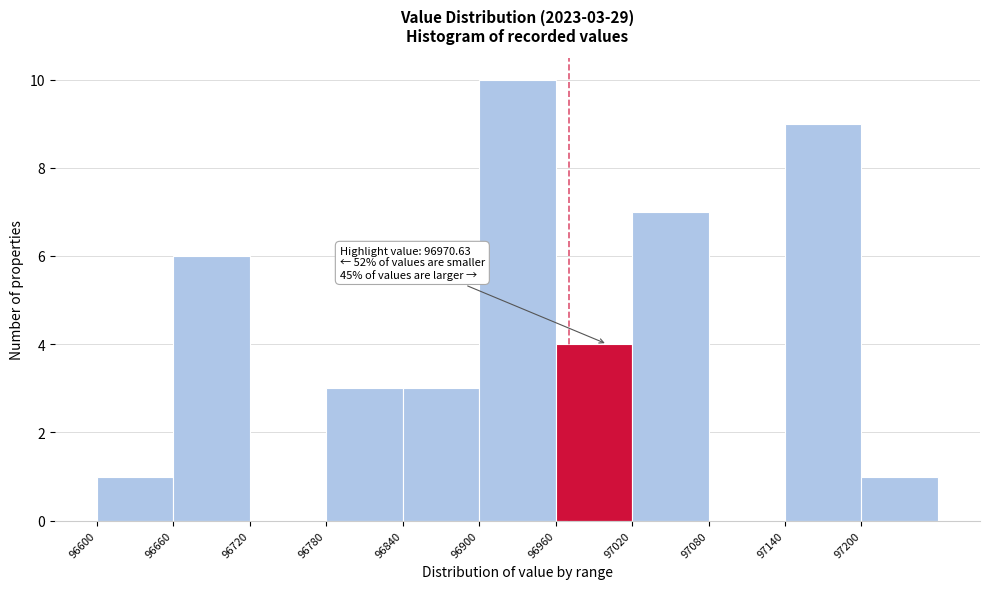

Which range on the x-axis has the tallest bar?

96900 to 96960